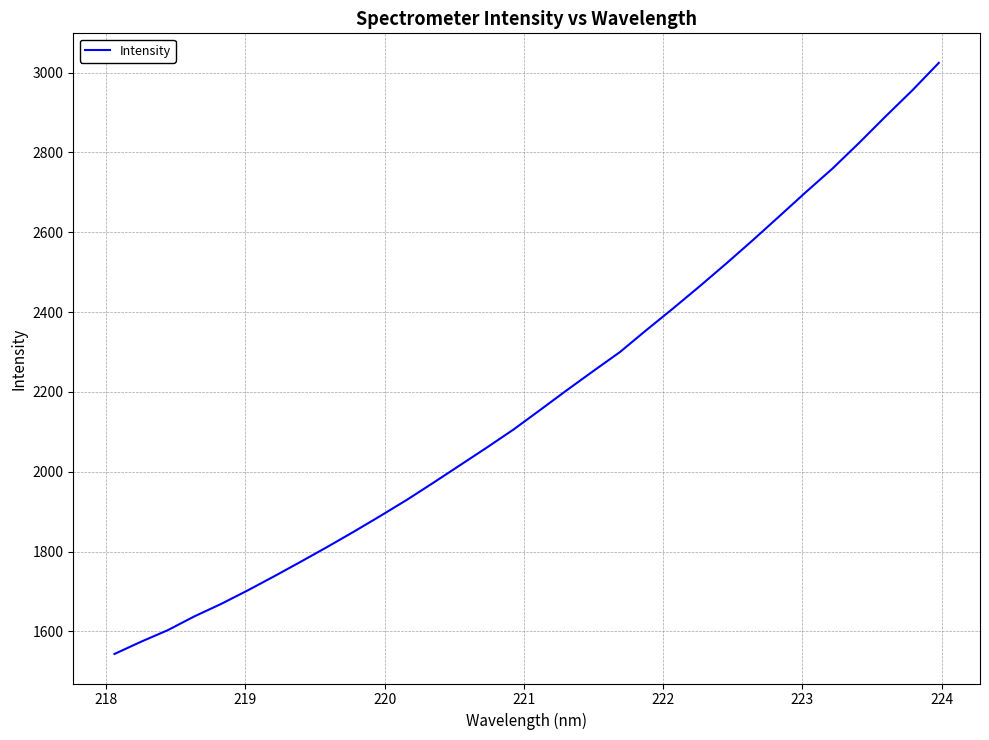

What is the smallest value displayed?

1543.7